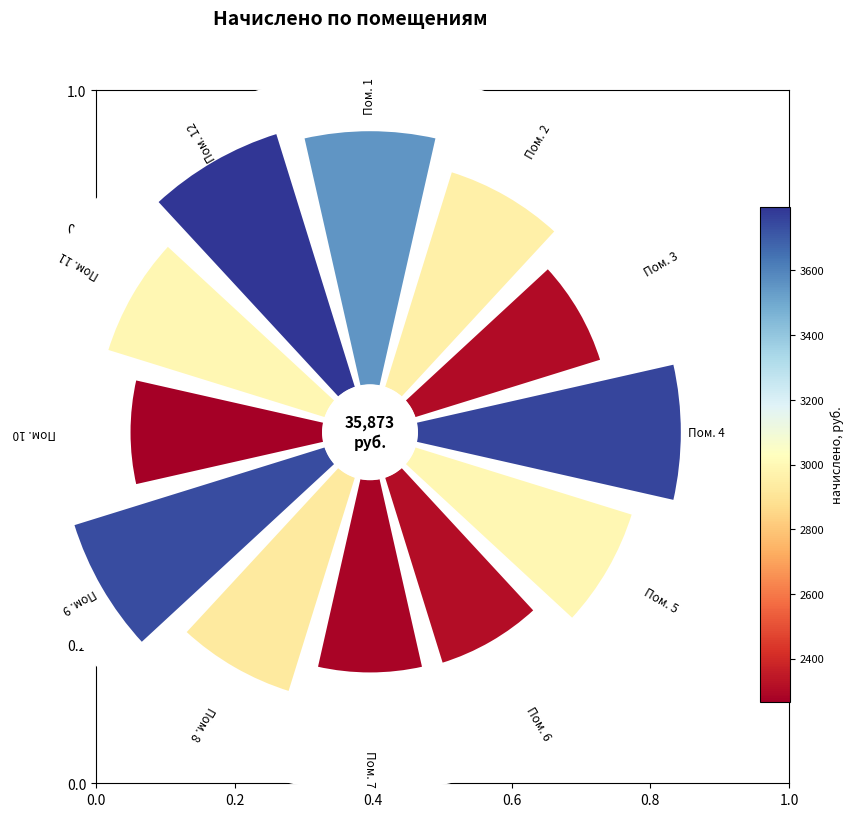

How many segments does this pie chart have?

12